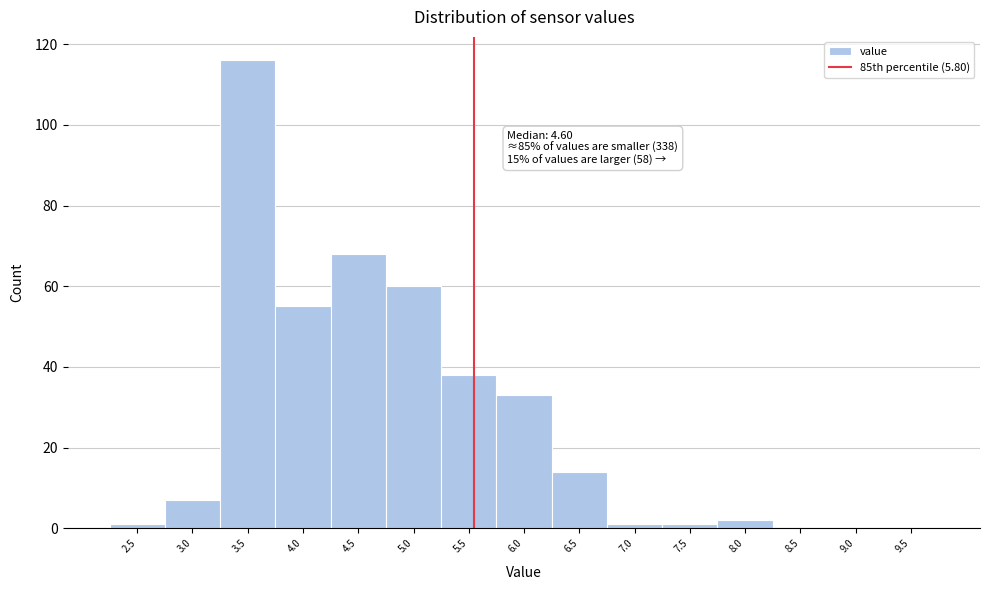

Reading left to right, list all the values displayed in this chart.

2.5=1	3.0=7	3.5=116	4.0=55	4.5=68	5.0=60	5.5=38	6.0=33	6.5=14	7.0=1	7.5=1	8.0=2	8.5=0	9.0=0	9.5=0